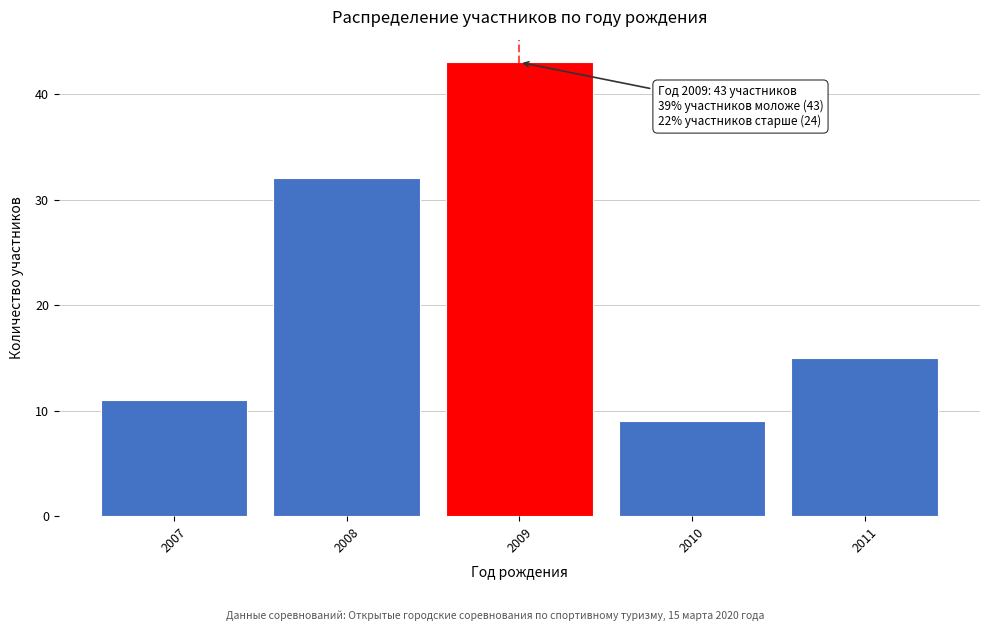

Reading left to right, transcribe all the data shown in this chart.

2007=11	2008=32	2009=43	2010=9	2011=15